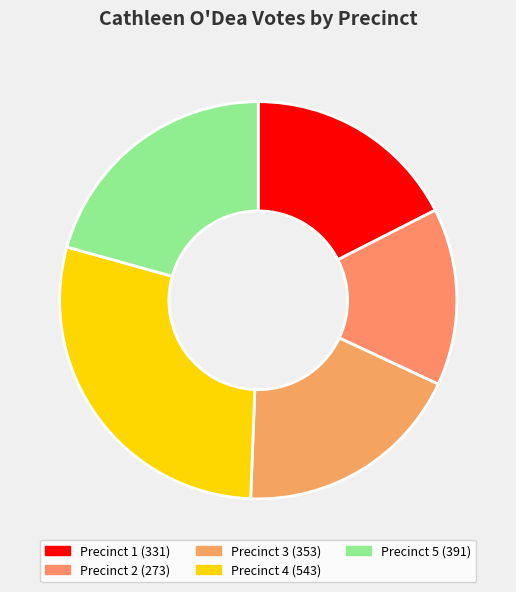

What is the largest slice in the pie chart?

4